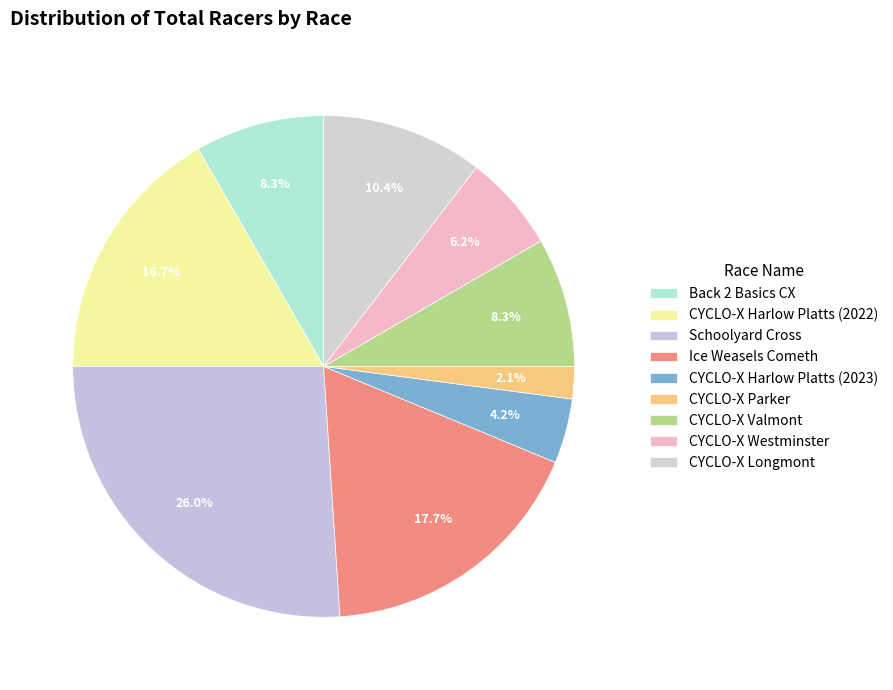

To the nearest percent, what portion does CYCLO-X Westminster represent?

6%